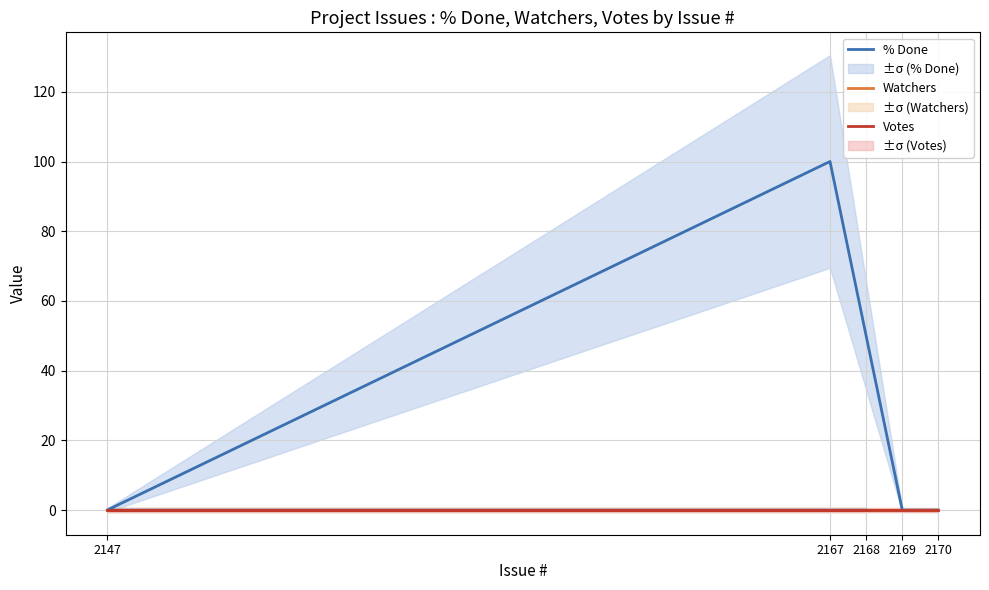

True or false: % Done and Votes intersect in this chart.

False